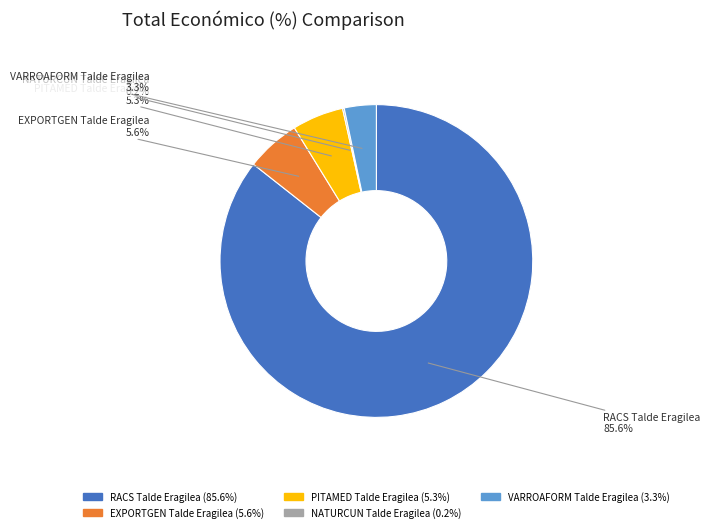

Do VARROAFORM Talde Eragilea and EXPORTGEN Talde Eragilea together represent more than half of the pie?

No